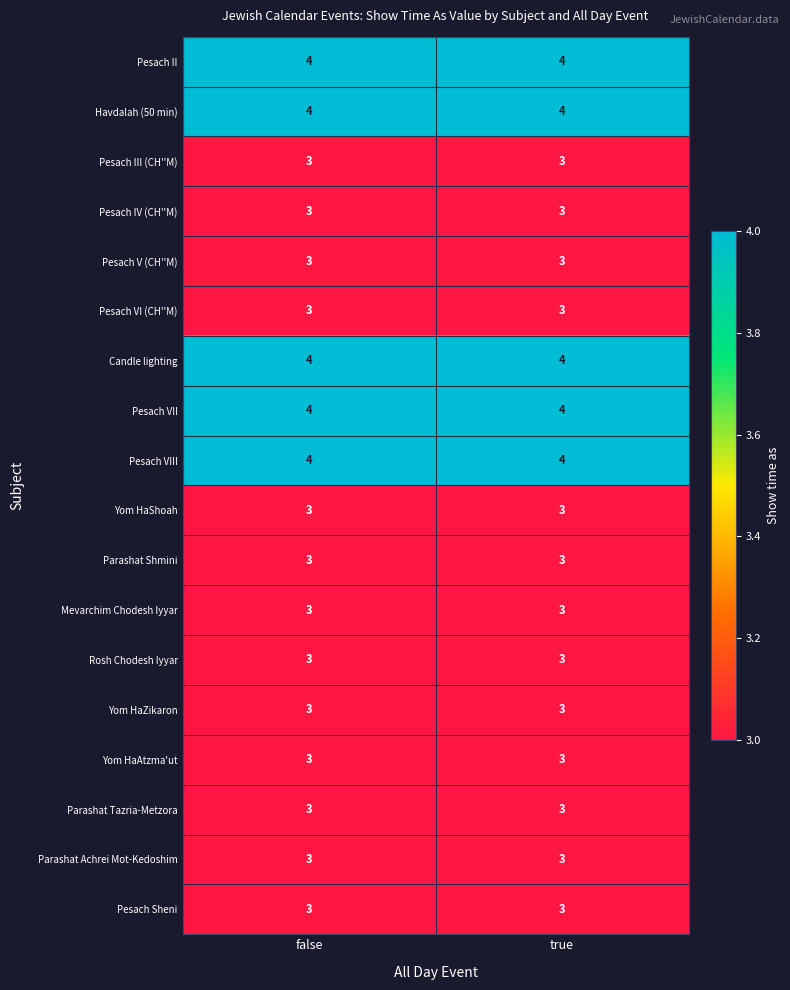

What is the sum of all Pesach Sheni values?

6